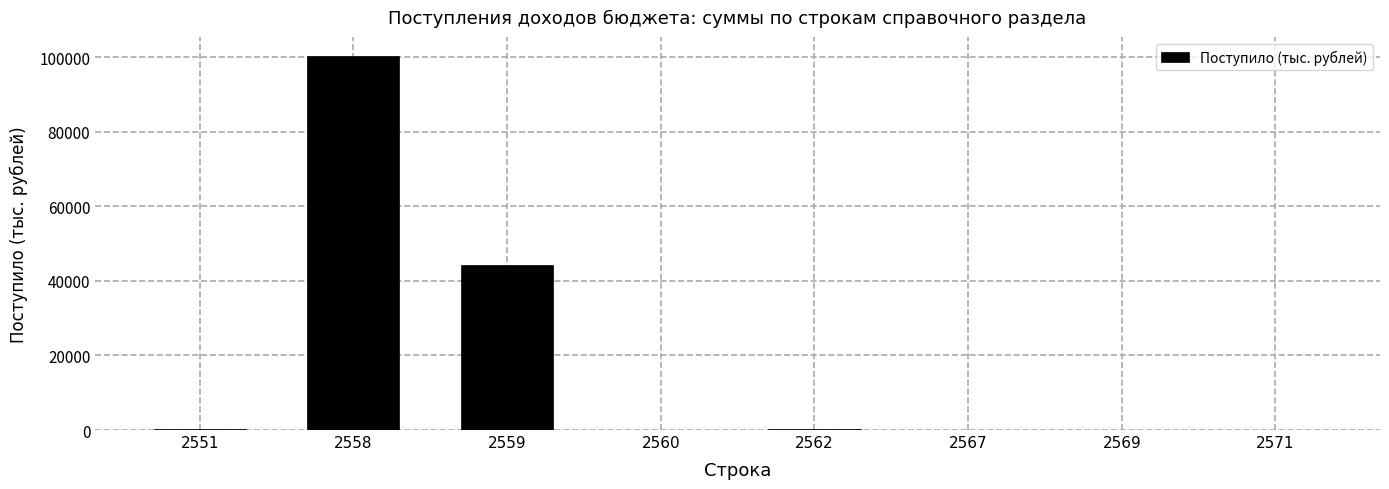

Where is the data nearest to the value 50156?

2559